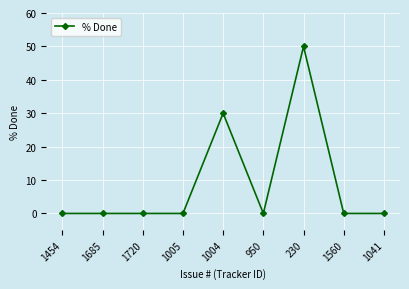

Is it true that the value at 1560 is 28?

False